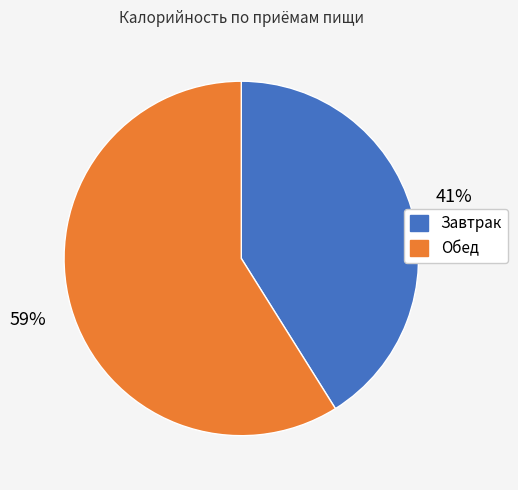

Is it true that Завтрак is 41% of the pie?

True